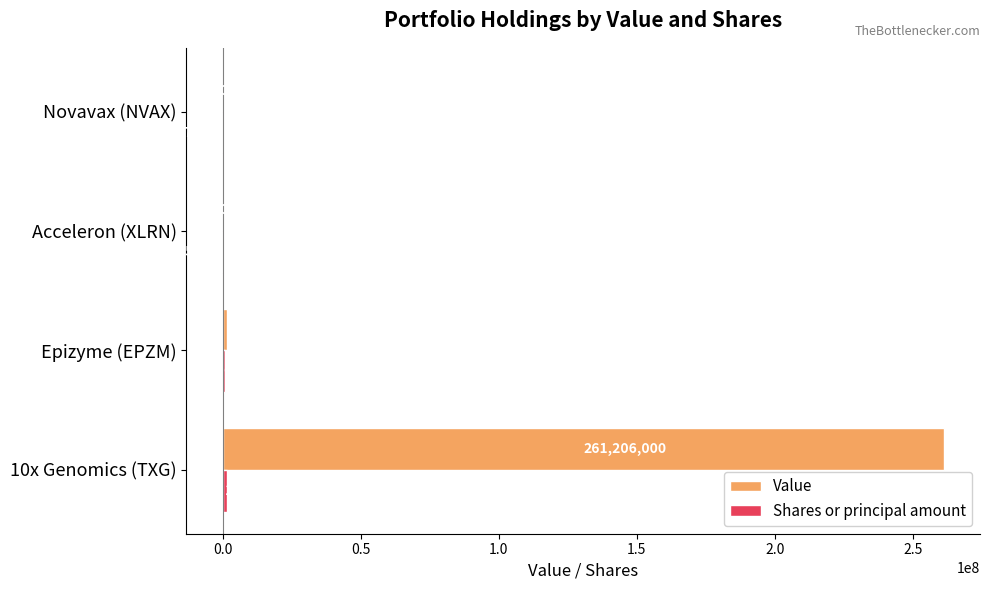

Is it true that Value equals 446895006 at 10x Genomics (TXG)?

False